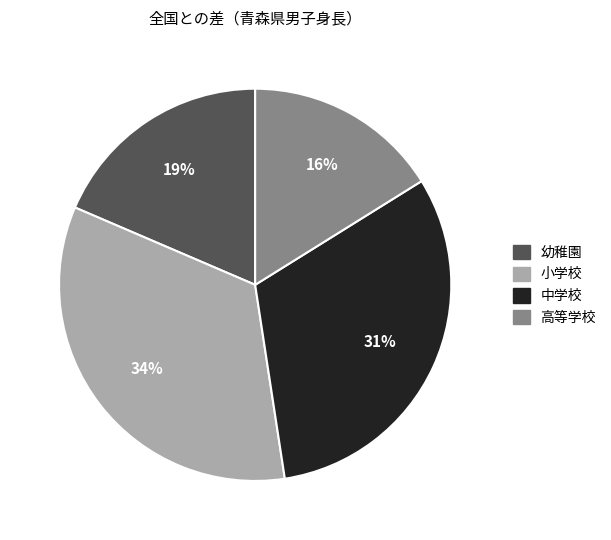

Does 幼稚園 account for over 50% of the chart?

No